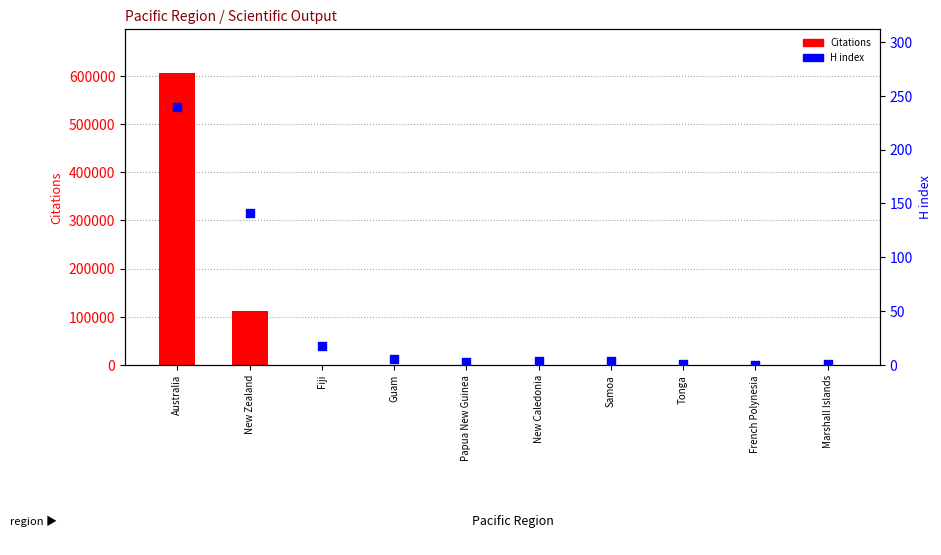

At which category is the sum across all series the highest?

Australia